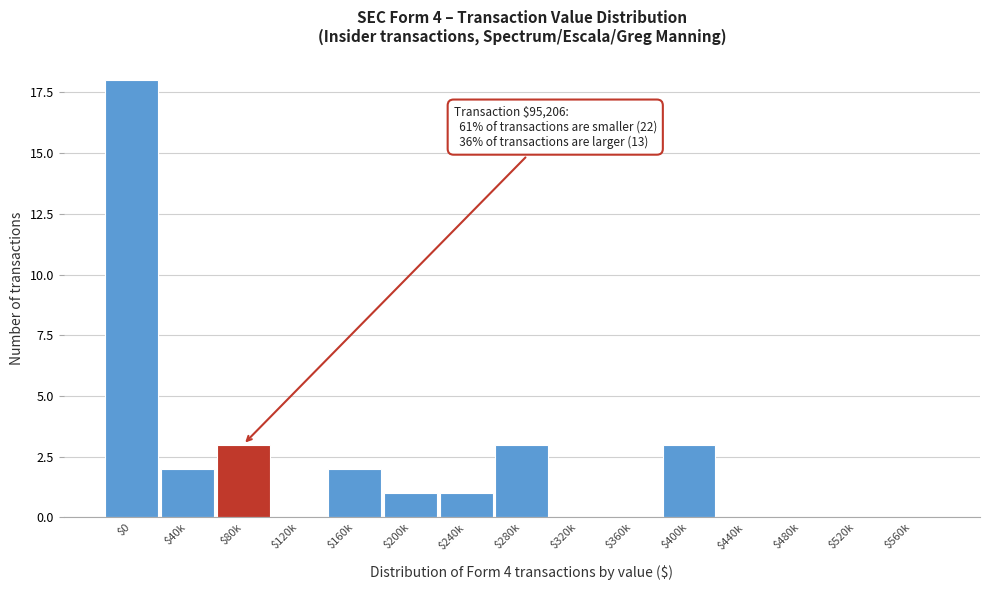

True or false: the data shows 0 at $560k.

True